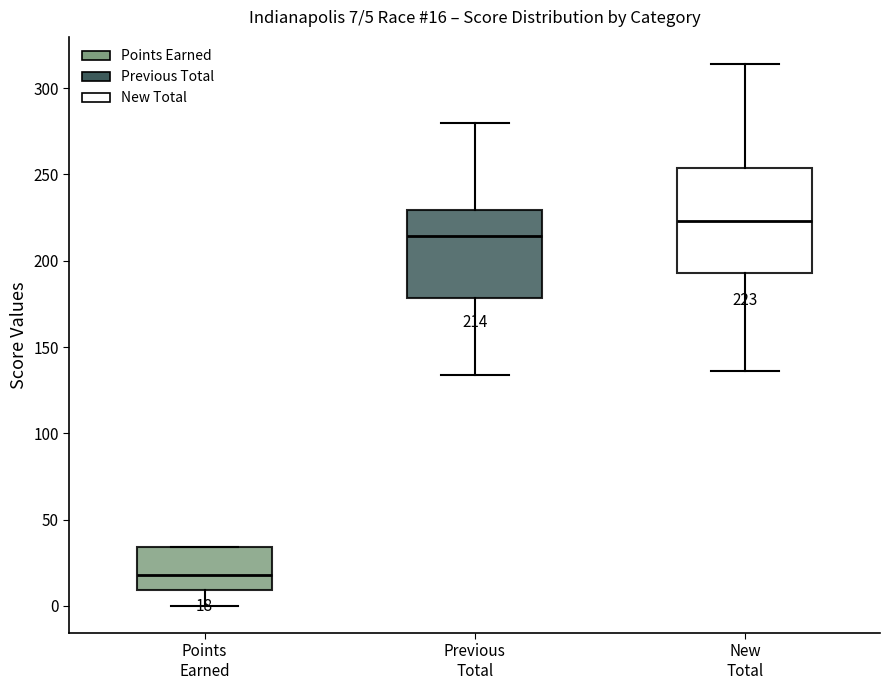

Which box's median line is the lowest?

Points Earned